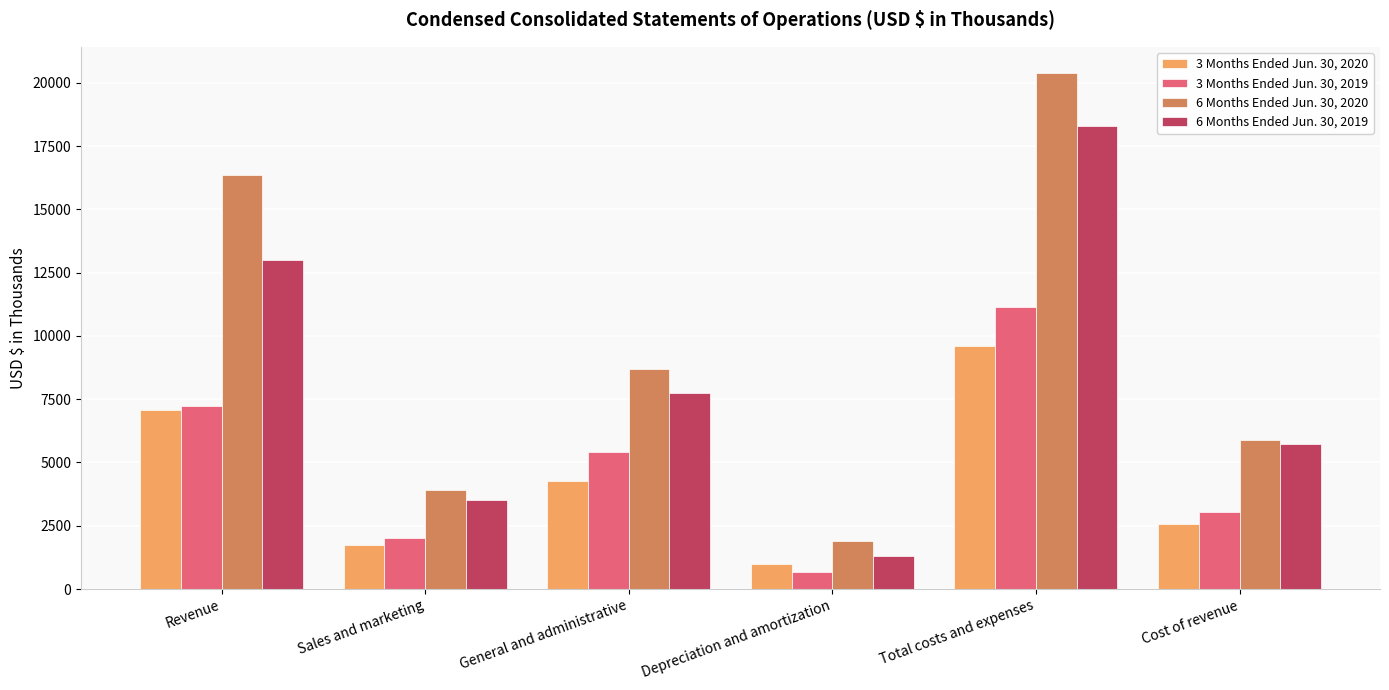

How many data points does each series have?

6